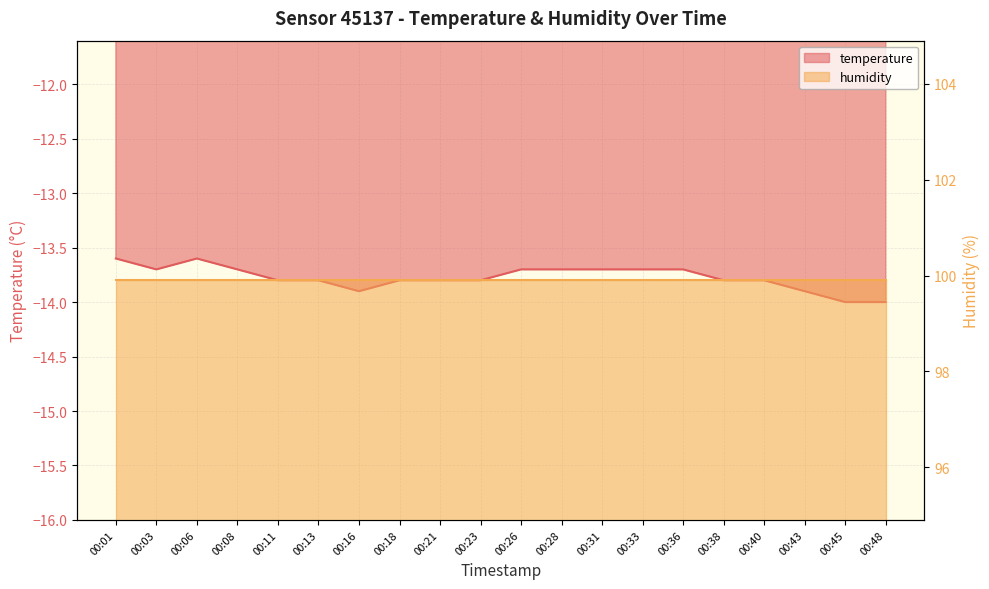

List the labels in order of value, largest first.

00:01, 00:06, 00:03, 00:08, 00:26, 00:28, 00:31, 00:33, 00:36, 00:11, 00:13, 00:18, 00:21, 00:23, 00:38, 00:40, 00:16, 00:43, 00:45, 00:48